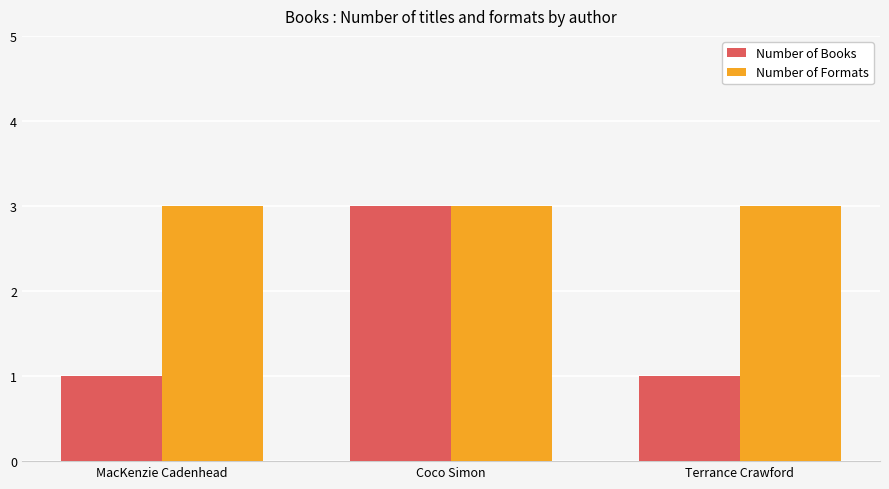

What is the maximum value shown in the chart?

3